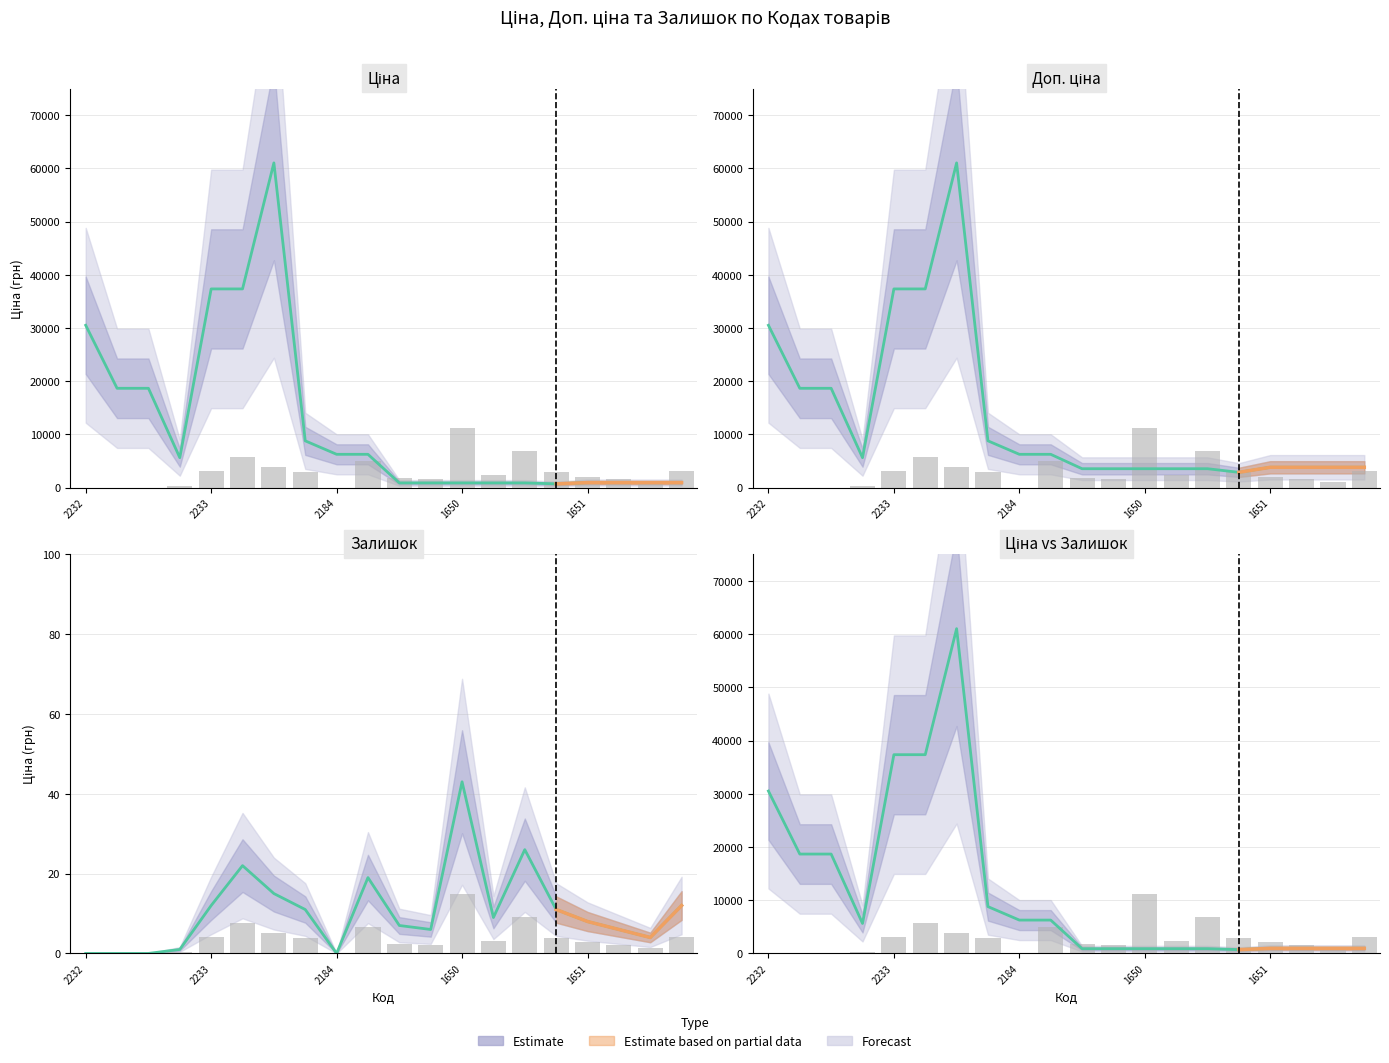

What is the maximum value for Ціна?

61024.7